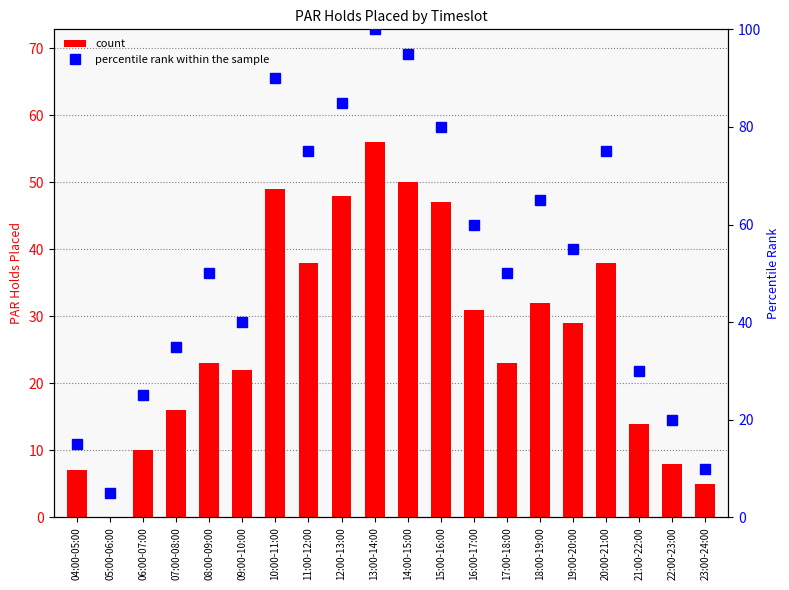

What is the average value of the percentile rank within the sample series?

53